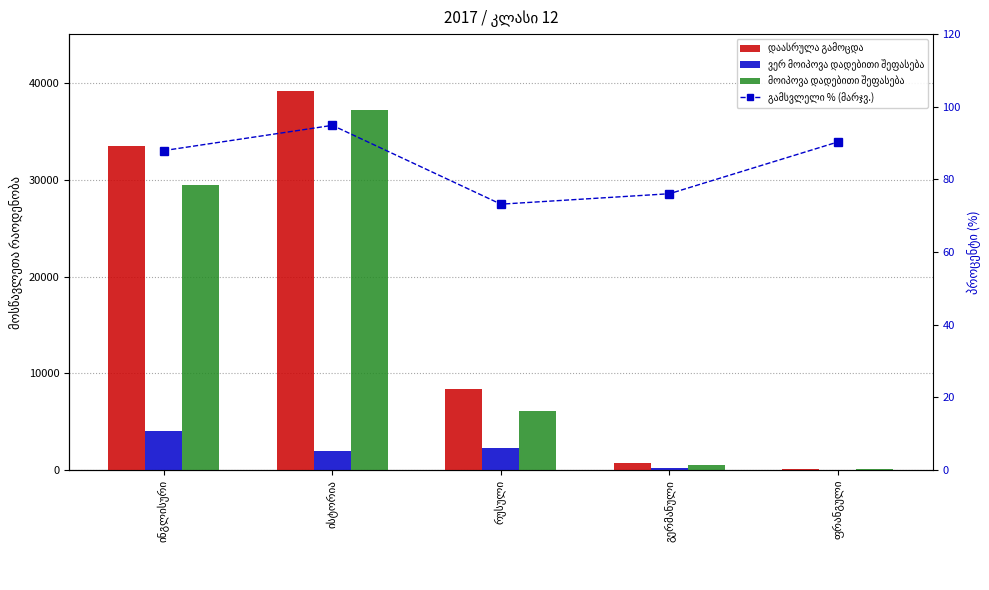

Where is დაასრულა გამოცდა nearest to the value 19672?

რუსული